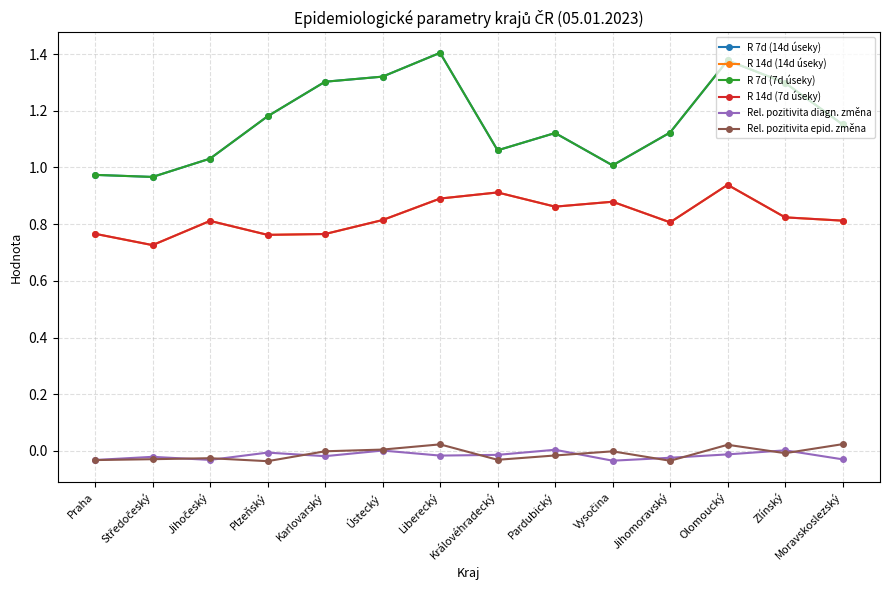

The R 7d (7d úseky) series shows 1.5 at Vysočina. True or false?

False